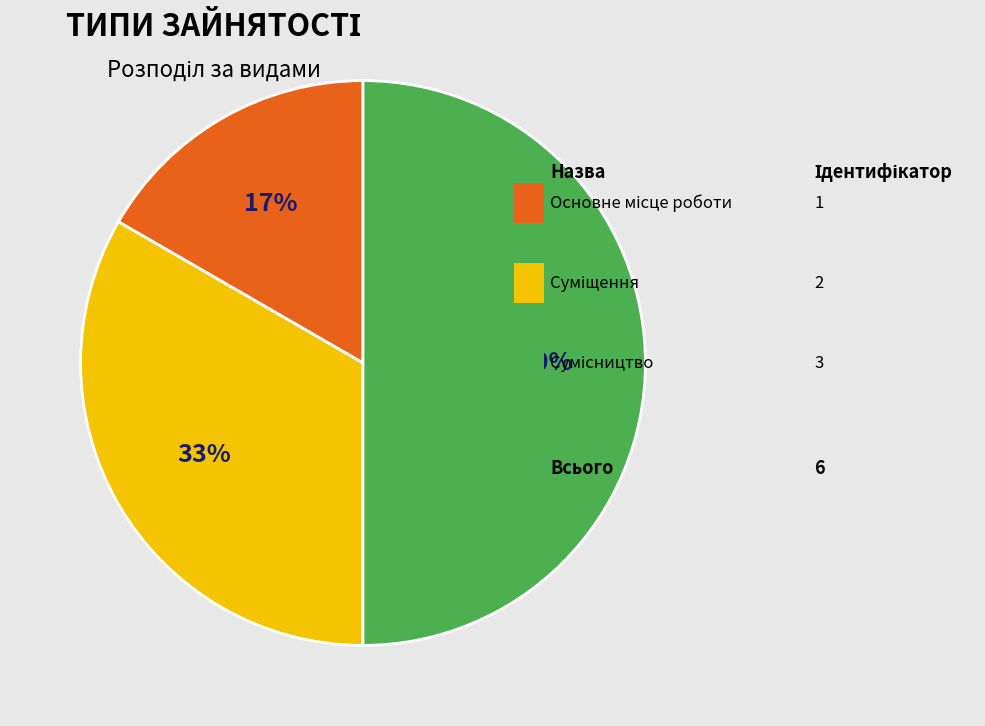

To the nearest percent, what is the average slice percentage?

33%